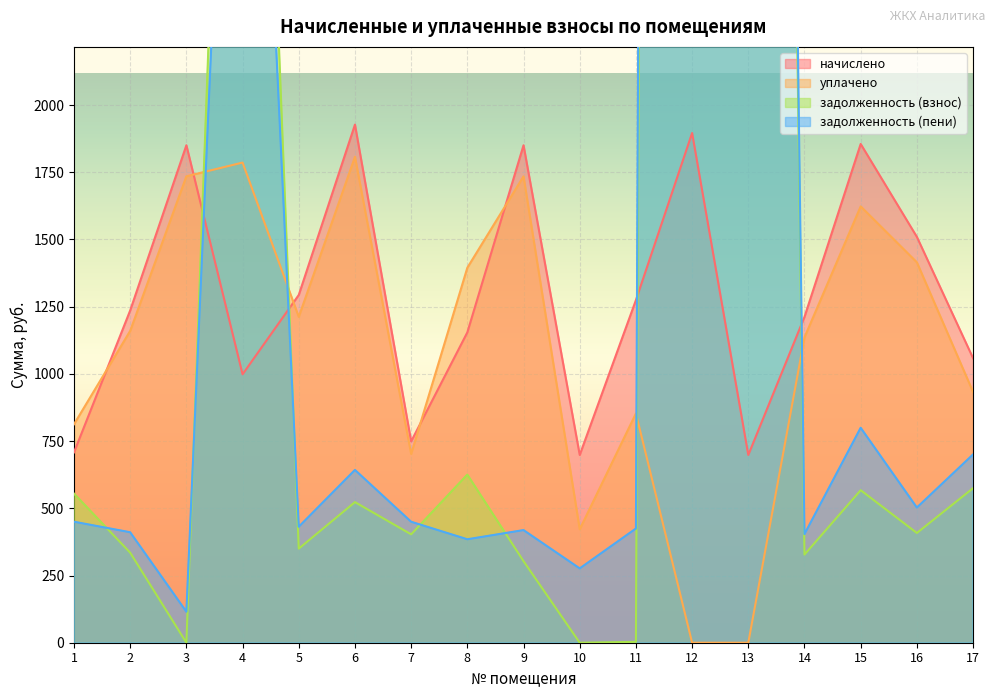

What is the sum of the начислено values at 8 and 4?

2152.8